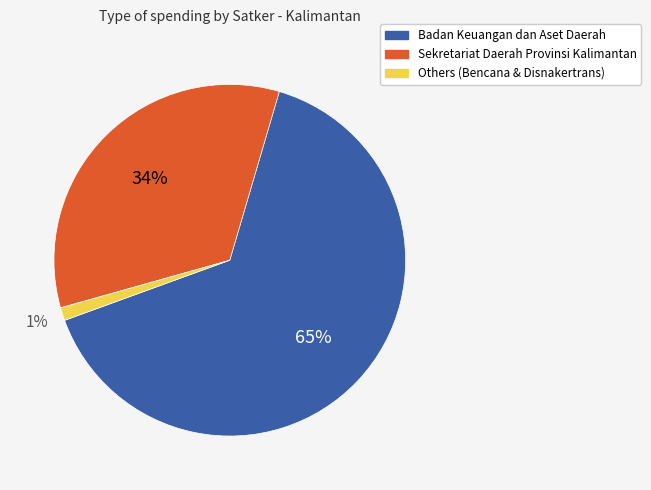

Does any single category account for the majority?

Yes